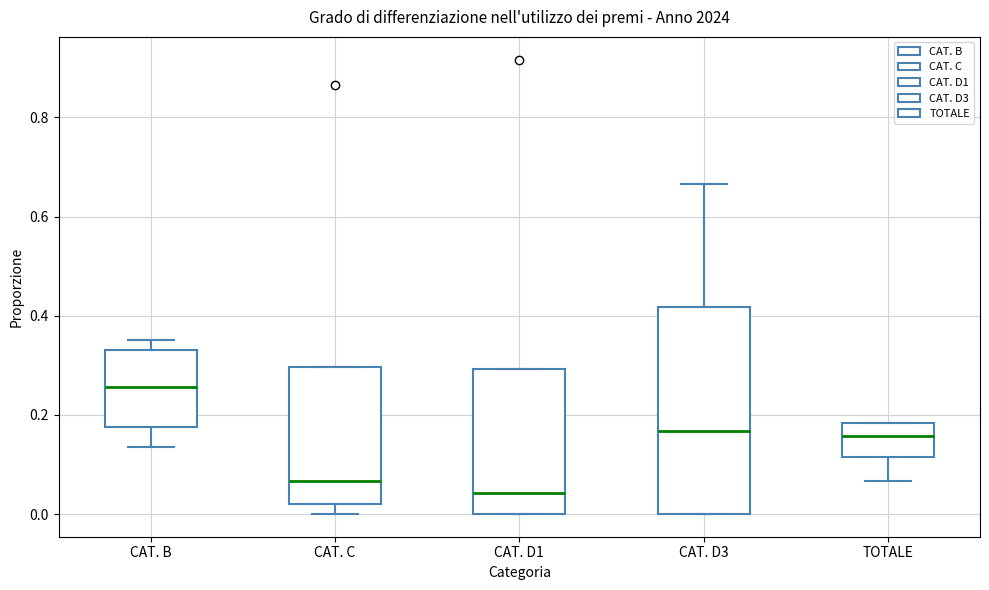

Comparing the boxes themselves (not the whiskers), which one is the tallest?

CAT. D3